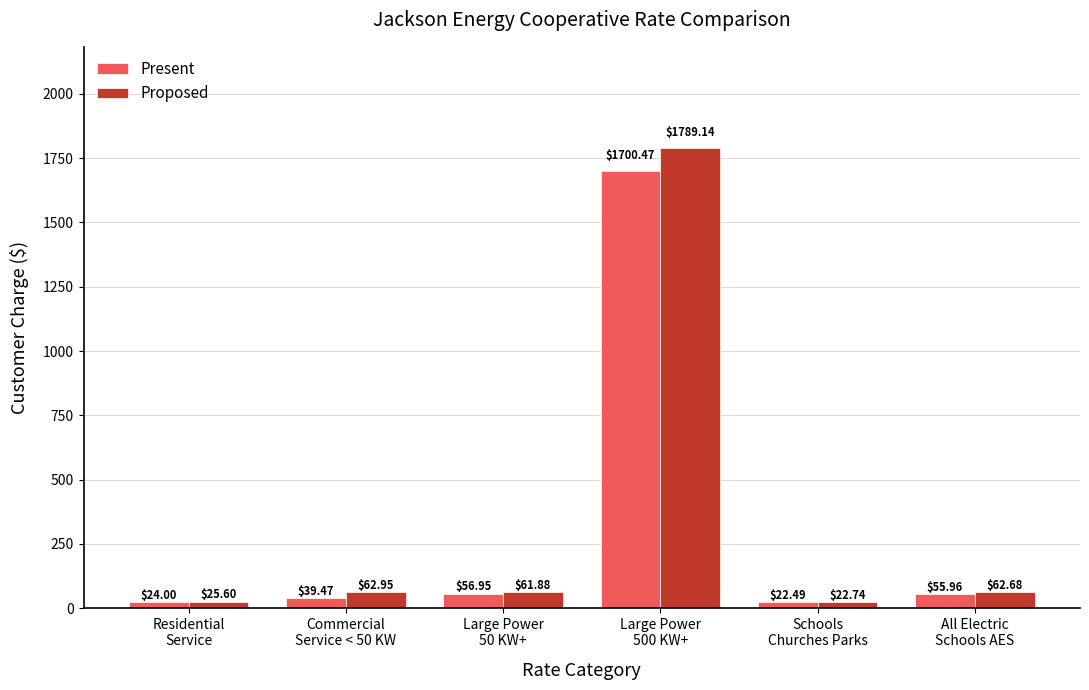

List the series in order of their peak value, lowest first.

Present, Proposed